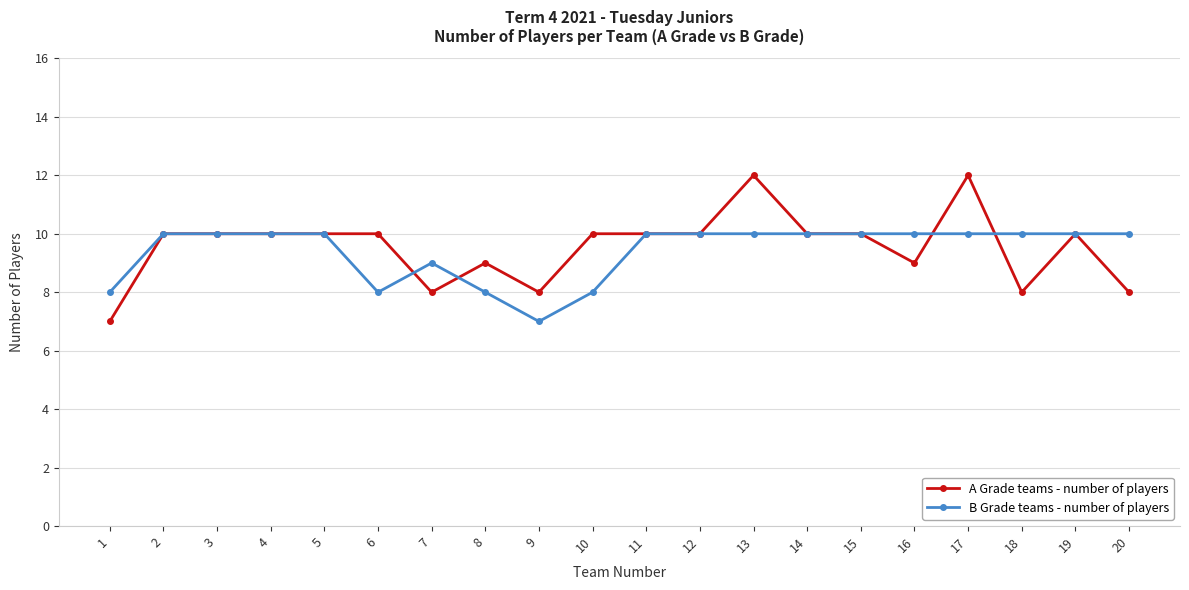

What value does the B Grade teams - number of players series have at 9?

7